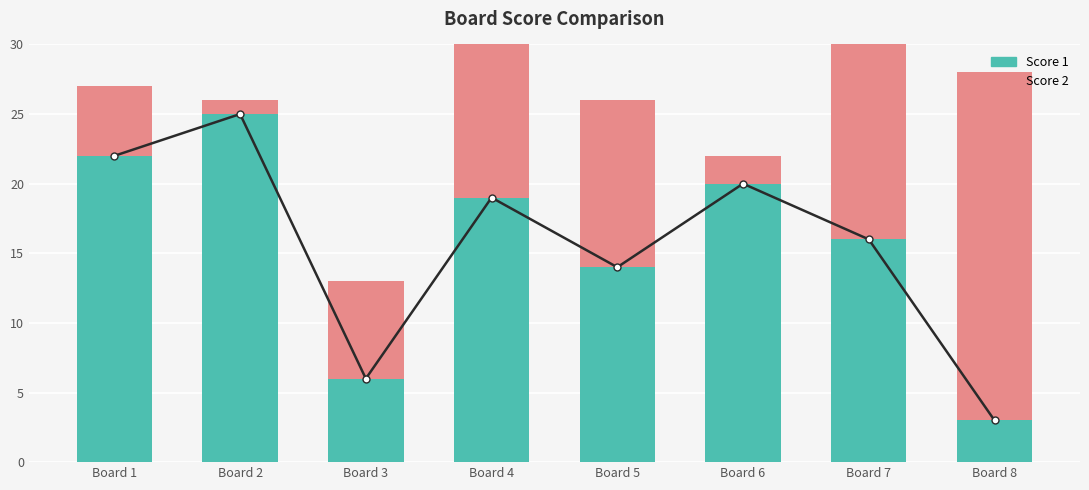

What is the difference between the Score 2 values at Board 2 and Board 3?

6